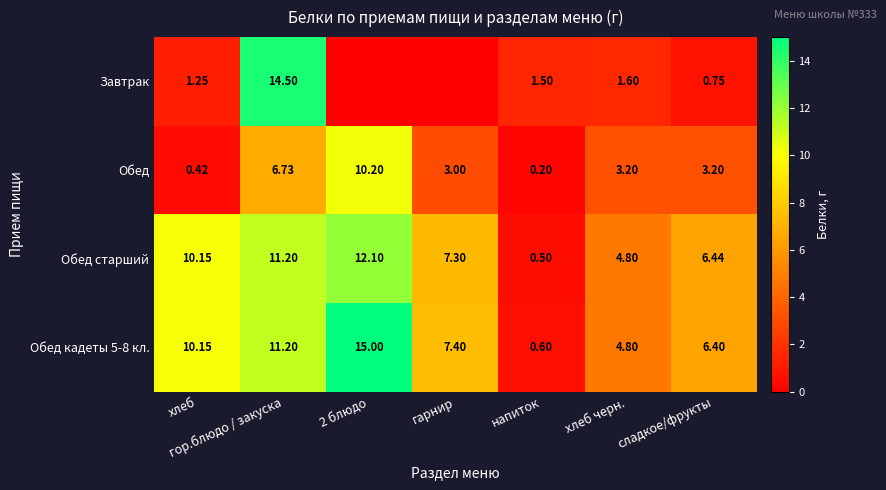

Which category has the lowest value in the Обед старший series?

напиток